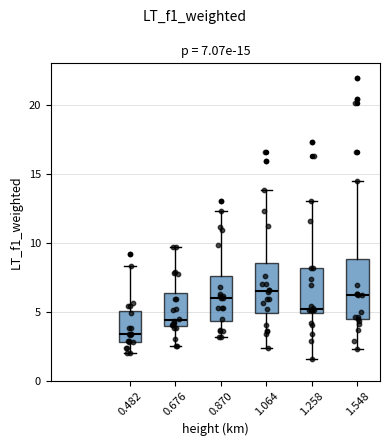

Which box has the lowest median line?

0.482